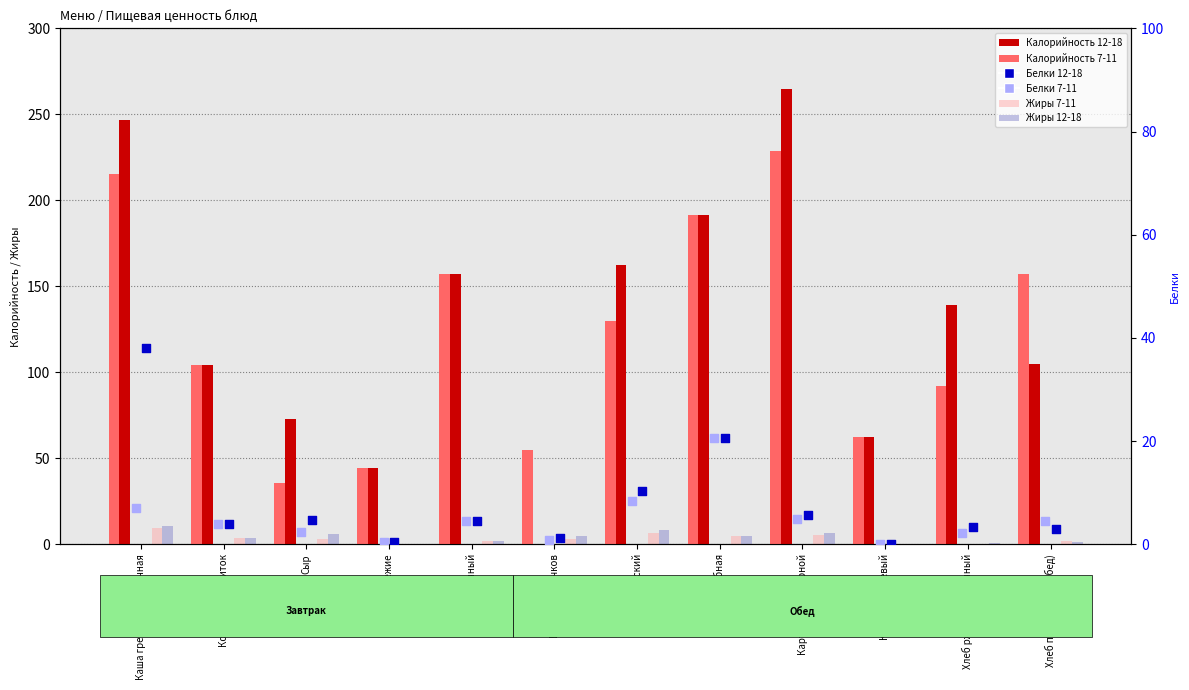

What are all the series names shown in the legend?

Калорийность 7-11, Калорийность 12-18, Жиры 7-11, Жиры 12-18, Белки 7-11, Белки 12-18